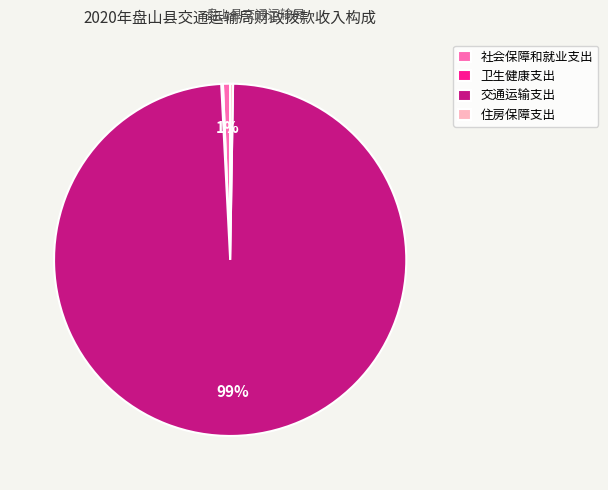

Is it true that 社会保障和就业支出 is 1% of the pie?

True